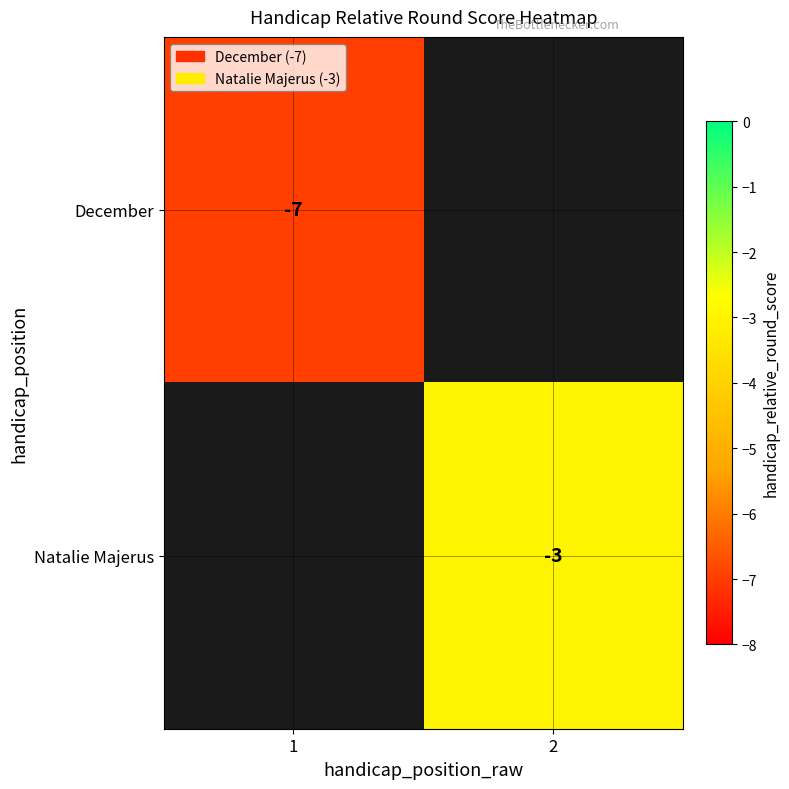

Is it true that December equals -12.2 at 1?

False